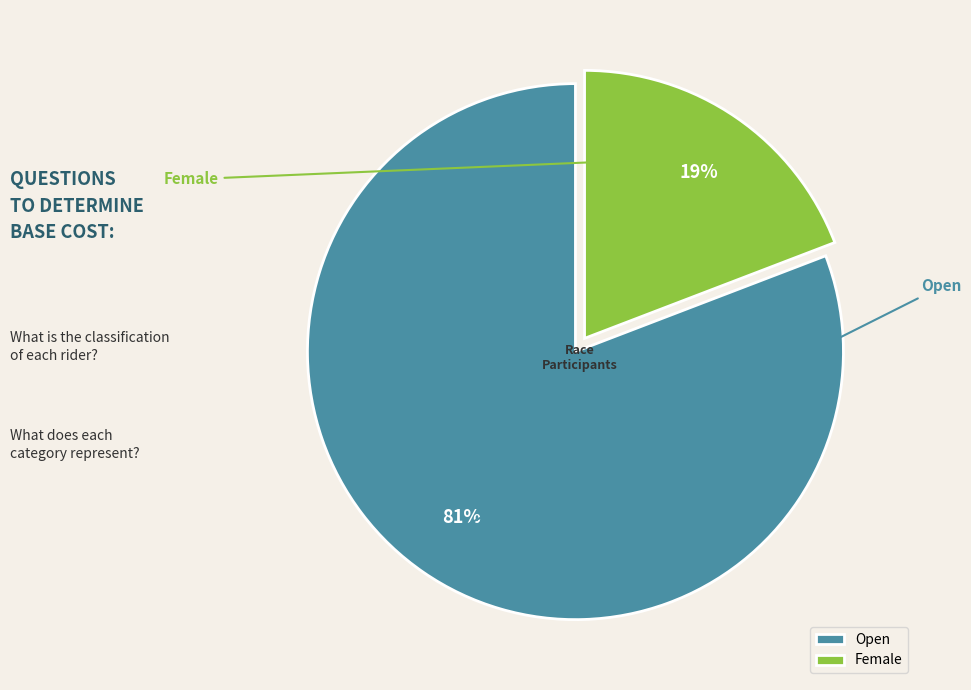

Rank the categories by value from lowest to highest.

Female, Open